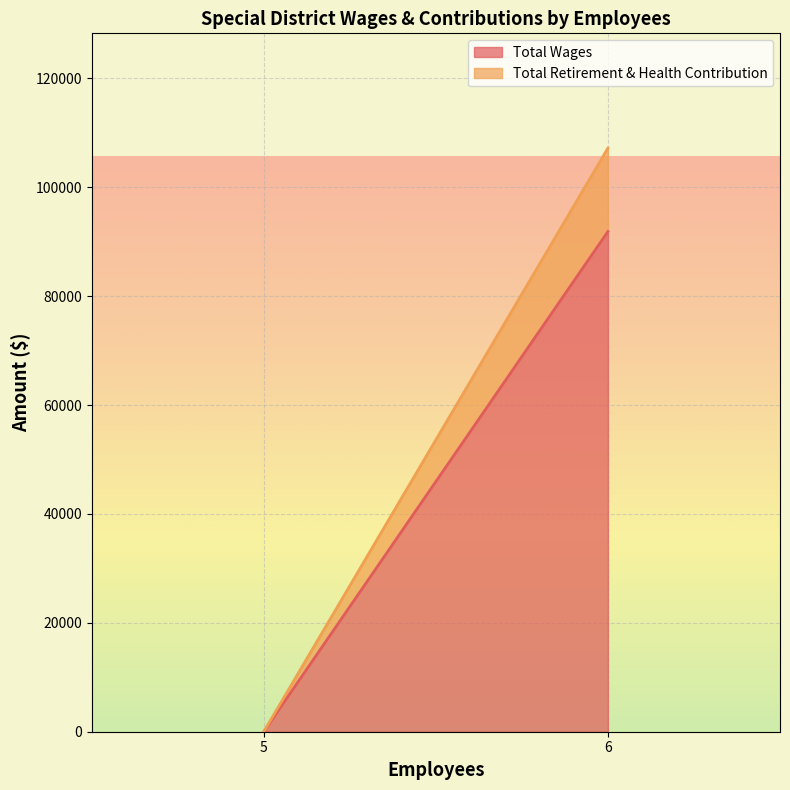

Is it true that Total Retirement & Health Contribution equals 6225 at 6?

False